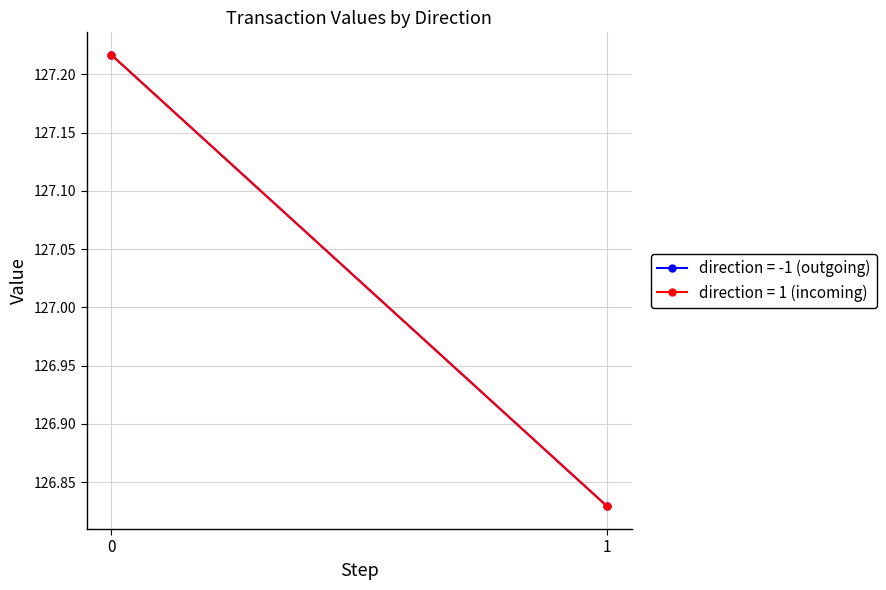

What is the value of the direction=1 (value) point at the 2nd from the left?

126.8